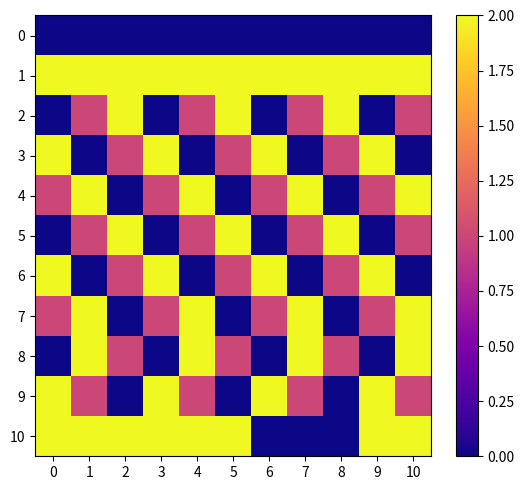

At which category is the sum across all series the highest?

1